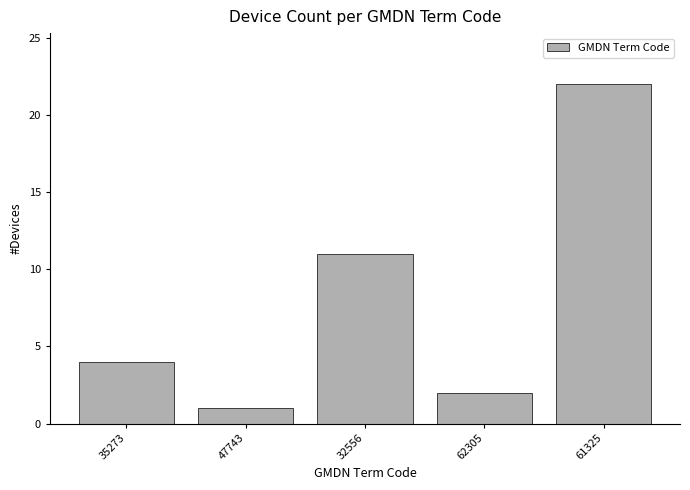

Reading right to left, transcribe all the data shown in this chart.

61325=22	62305=2	32556=11	47743=1	35273=4